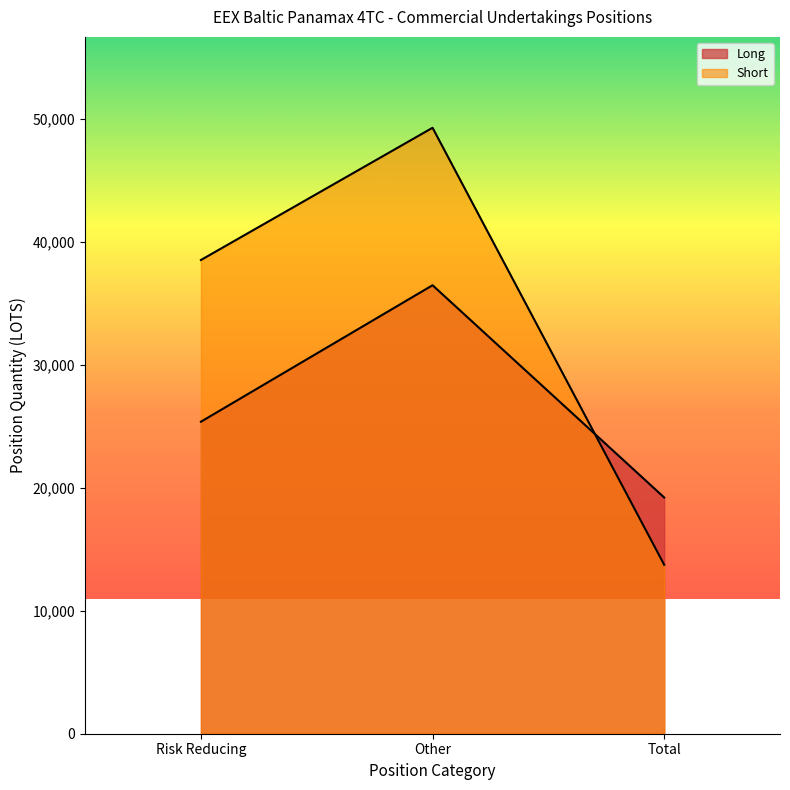

How many lines are shown in the chart?

2